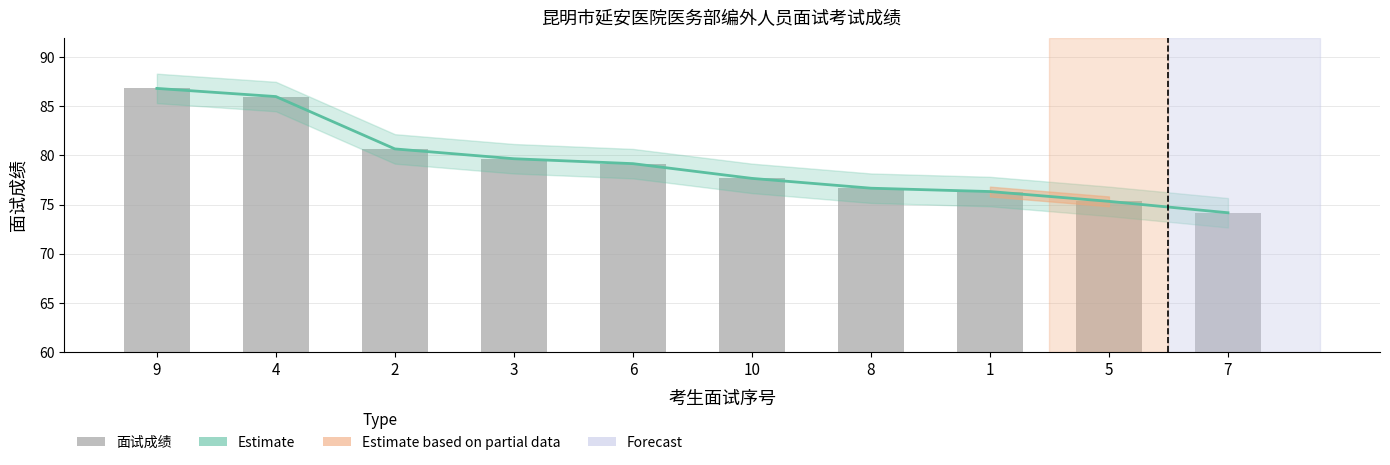

What is the sum of all 面试成绩 values?

792.5